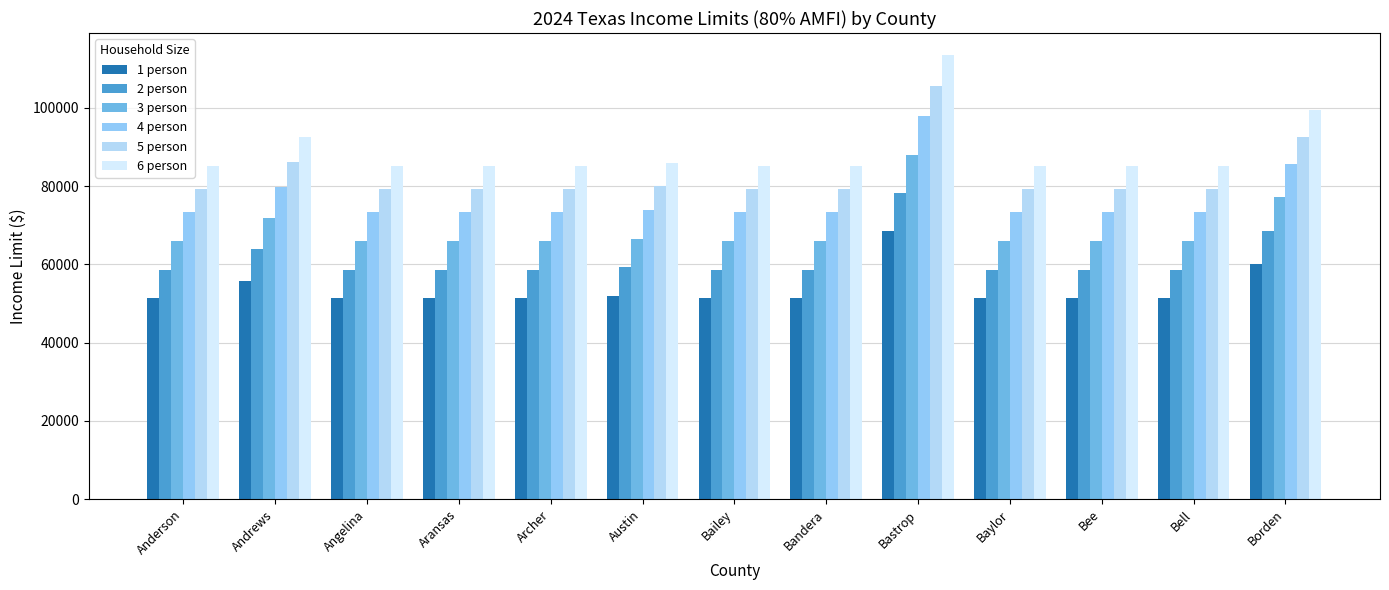

The 3 person series shows 30289 at Andrews. True or false?

False